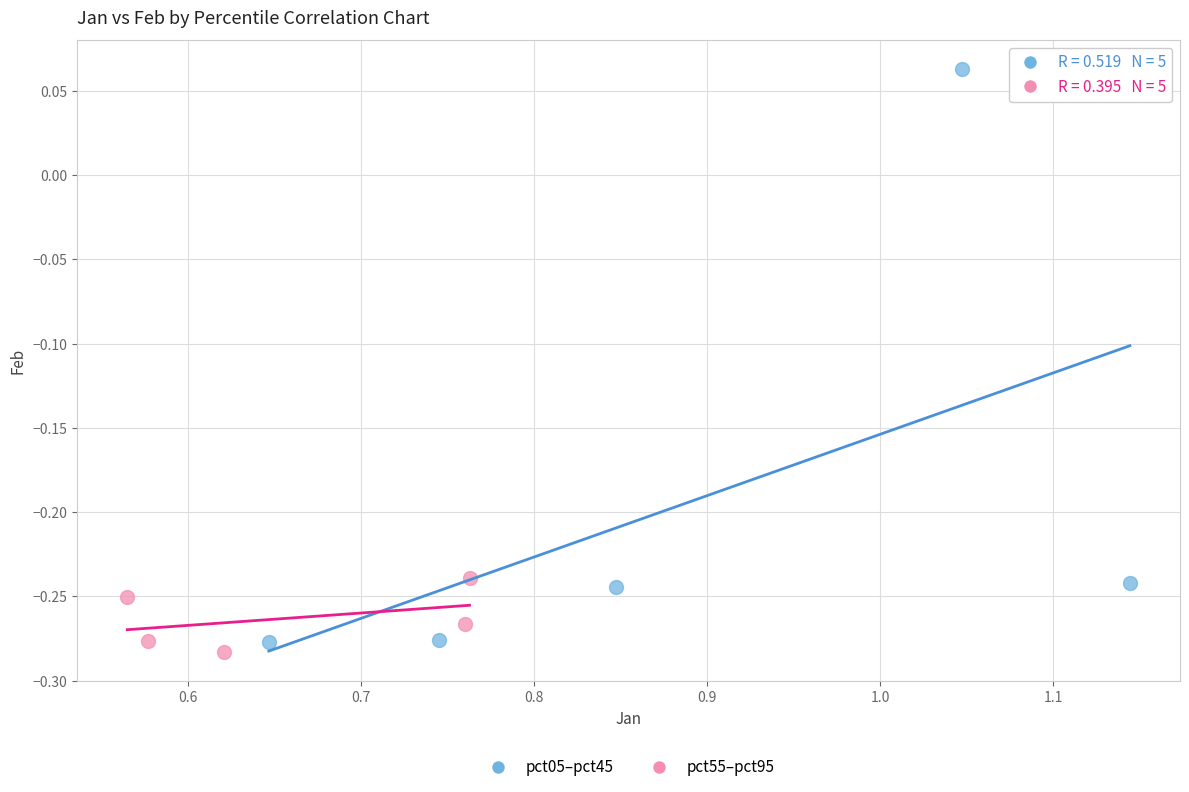

Which series reaches the maximum Y coordinate?

pct05–pct45